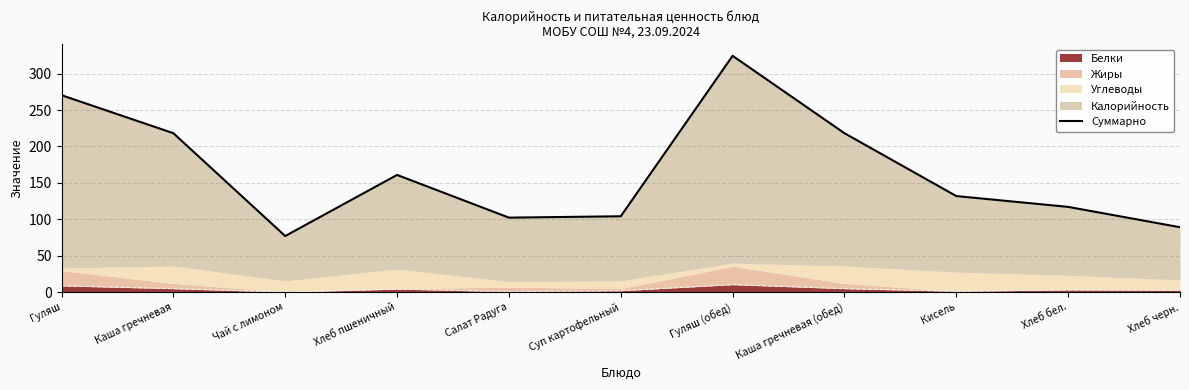

At which category does the data reach its first local peak?

Хлеб пшеничный